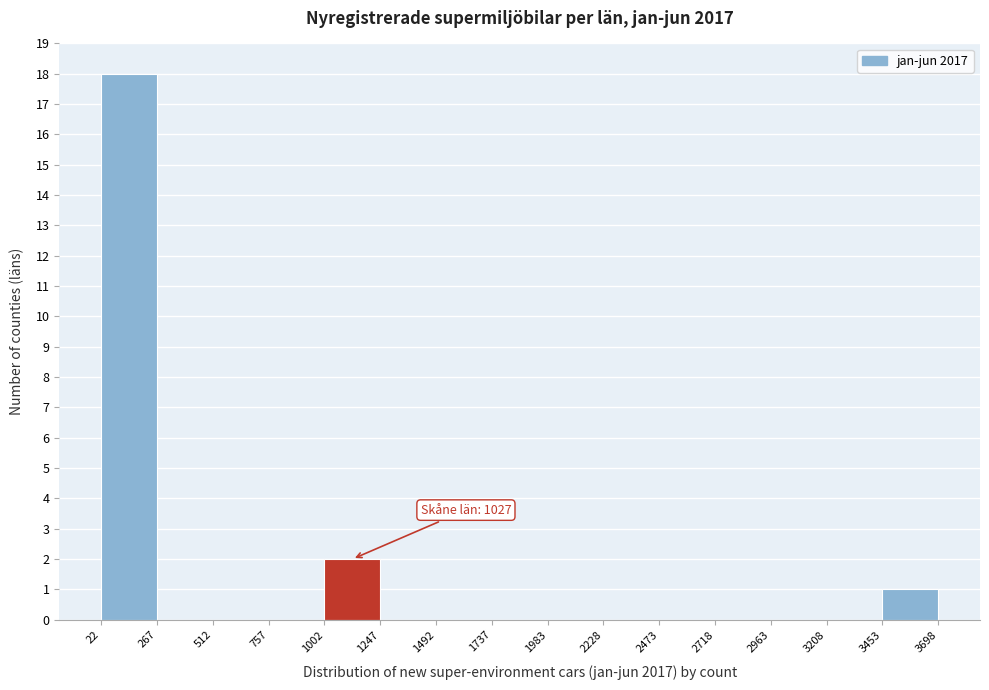

Over which range of the x-axis is the bar tallest?

22 to 267